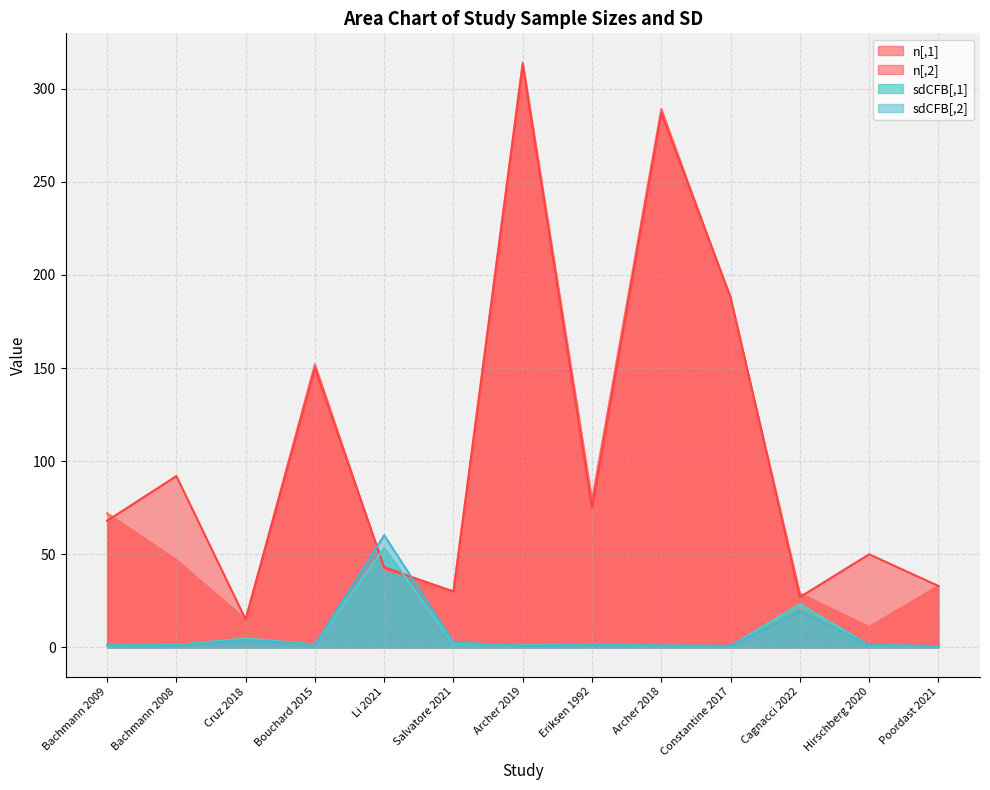

What are all the series names shown in the legend?

n[,1], n[,2], sdCFB[,1], sdCFB[,2]